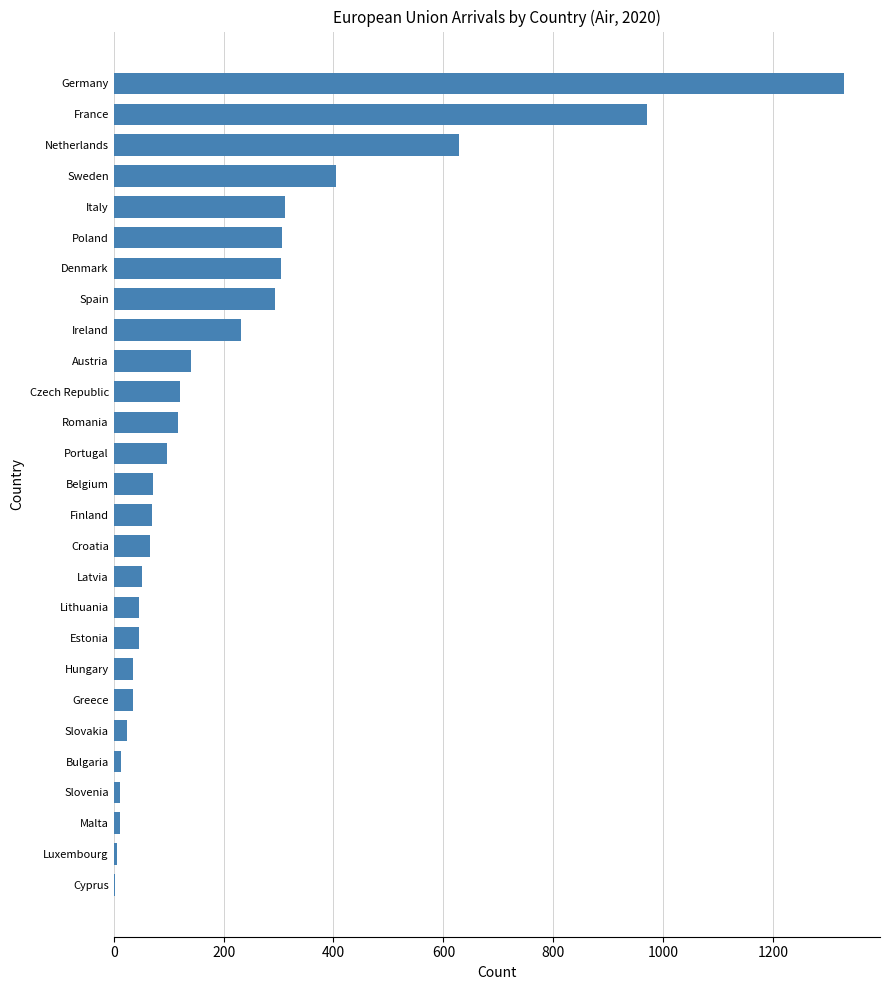

Are the bars horizontal?

Yes